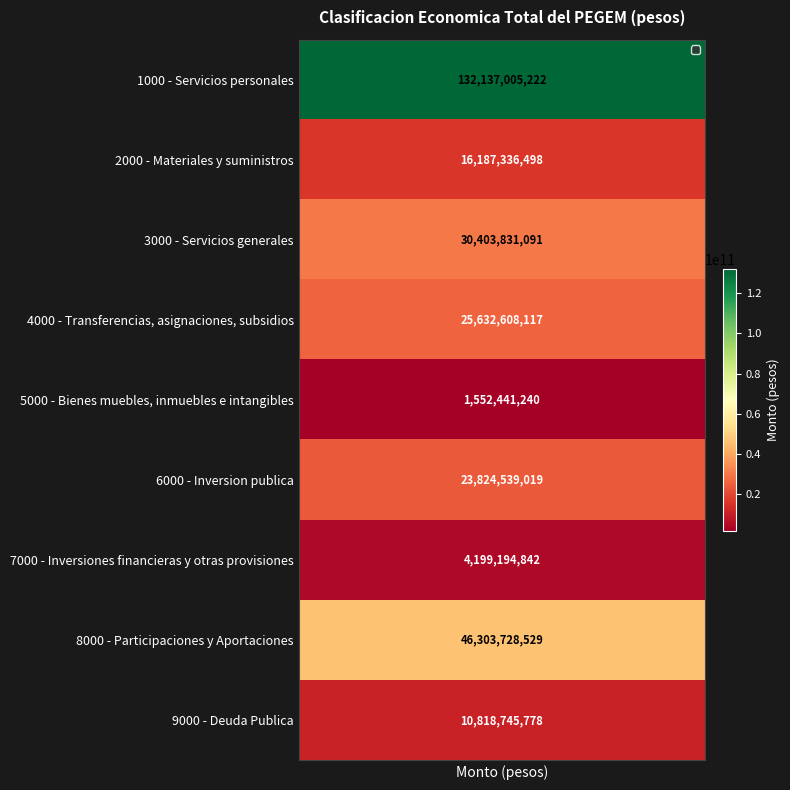

Read the value at 1000, to the nearest 50.

132137005200